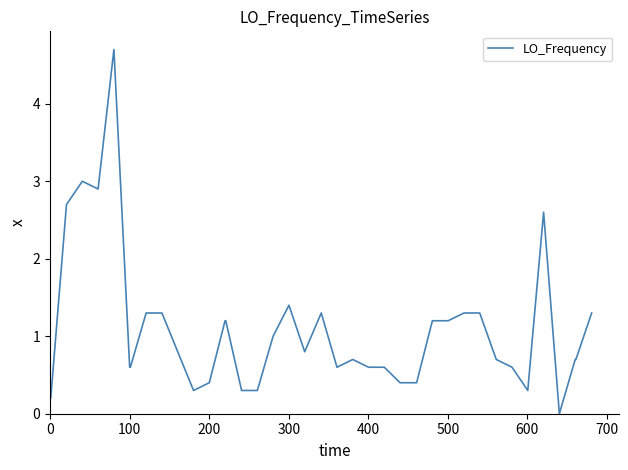

What is the greatest value displayed?

4.7